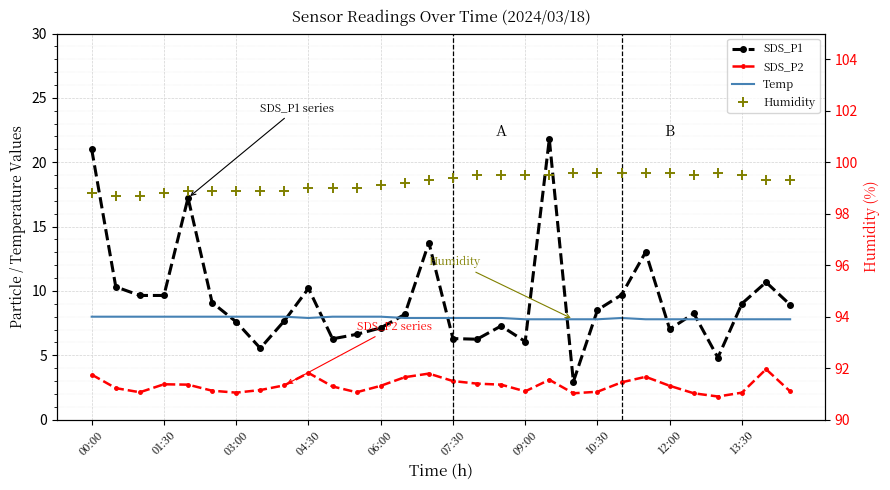

In SDS_P1, how many points are higher than both neighbors (excluding endpoints)?

8